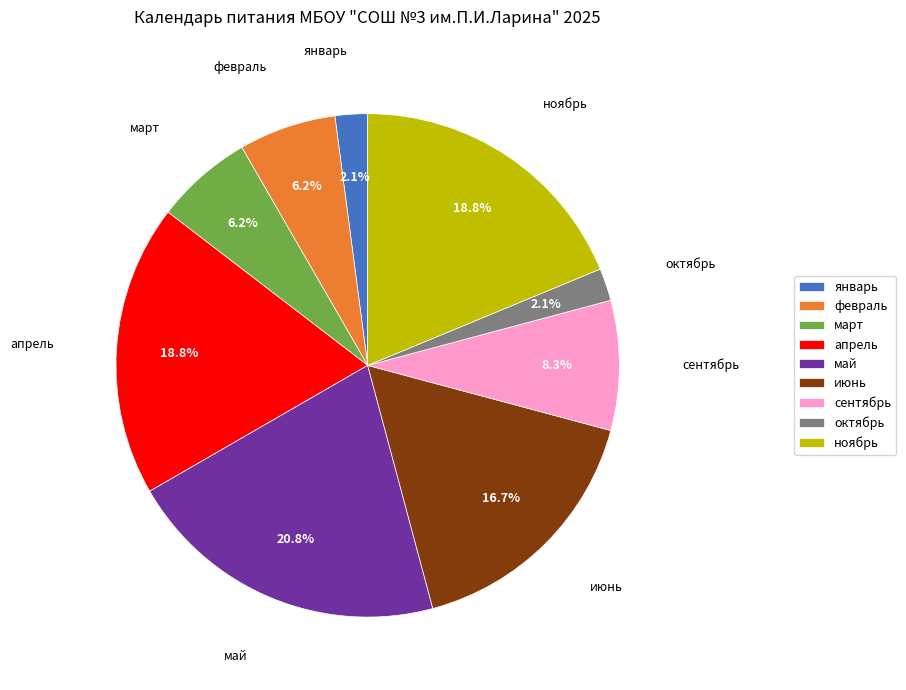

Is there a majority slice in this chart?

No